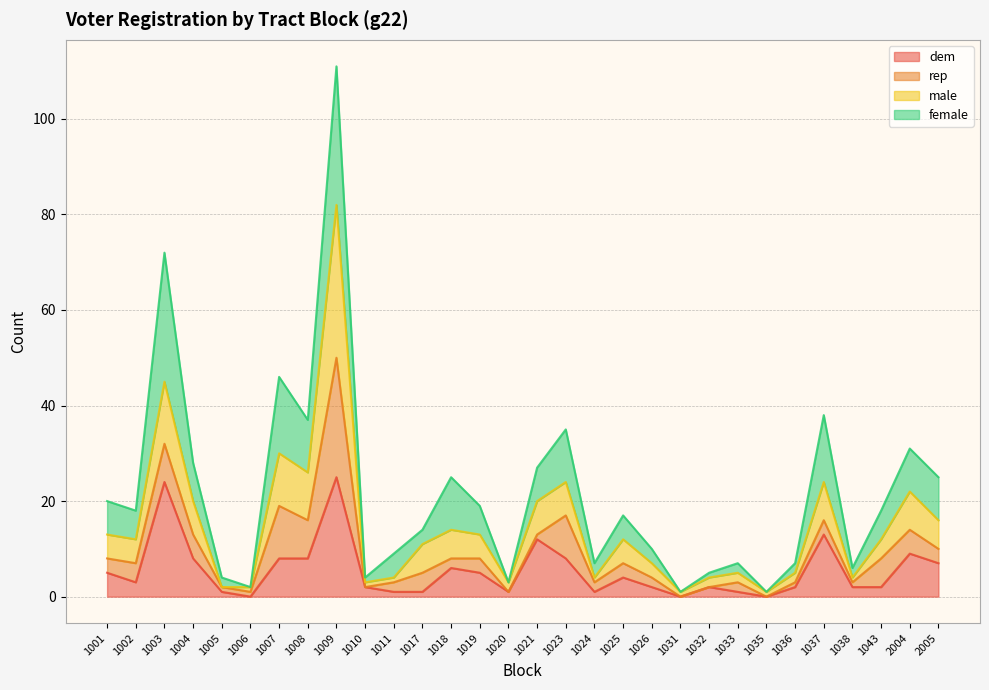

At which label is dem closest to 12?

1021